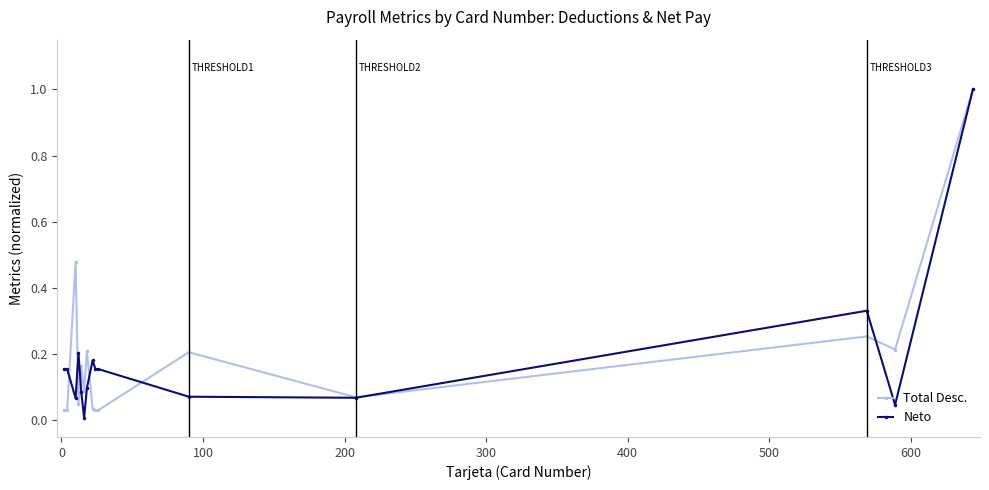

True or false: Total Desc. has more than 2 points higher than both neighbors.

True